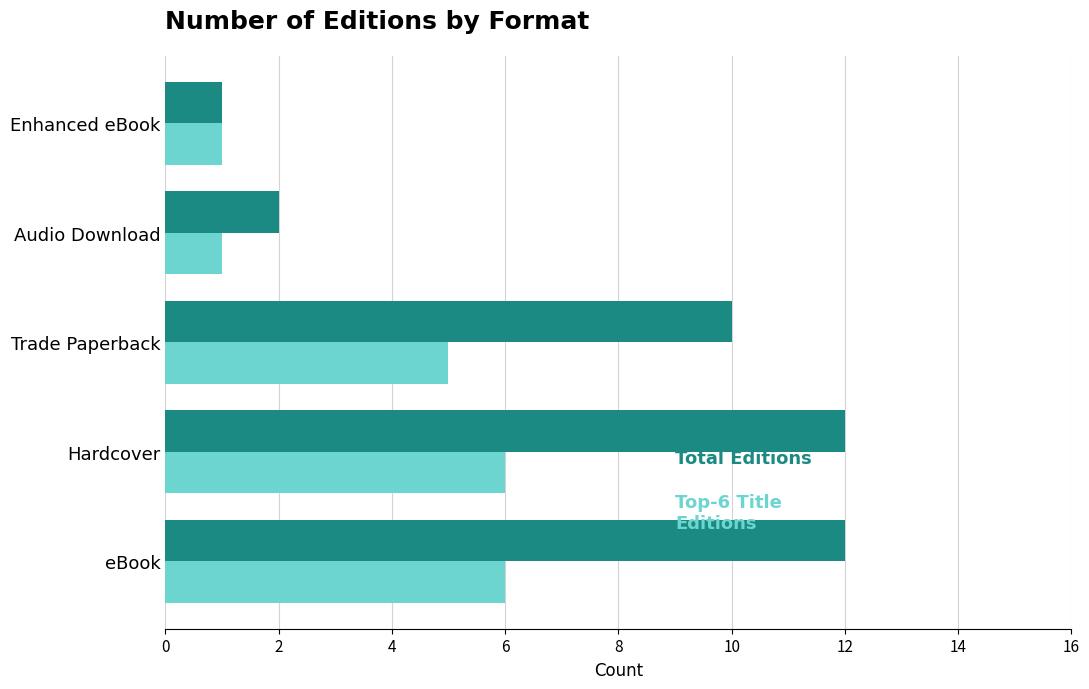

What is the total value across all series at Hardcover?

18